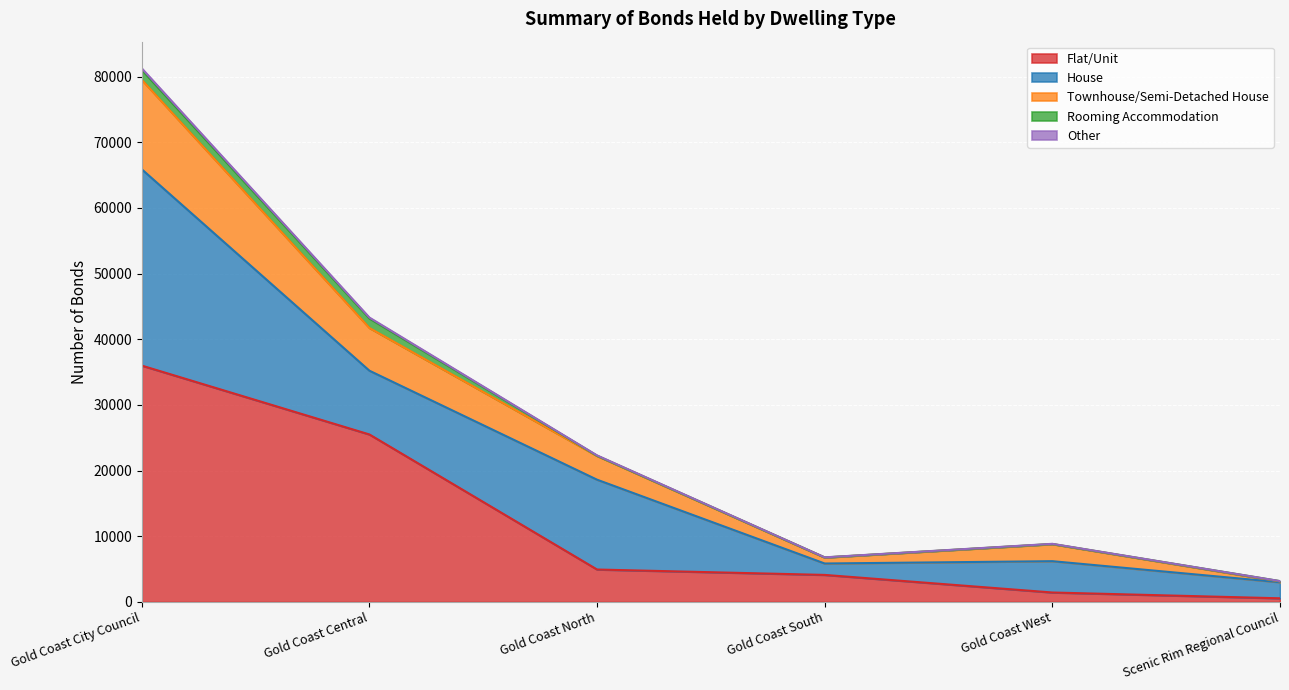

Where is Flat/Unit nearest to the value 18273?

Gold Coast Central